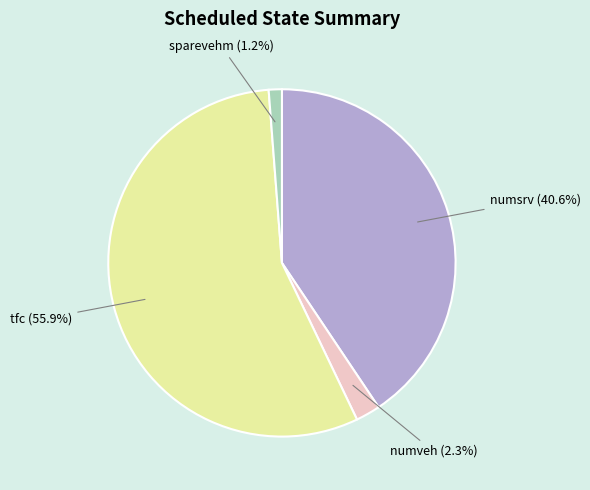

Is there any slice that represents more than half of the pie?

Yes